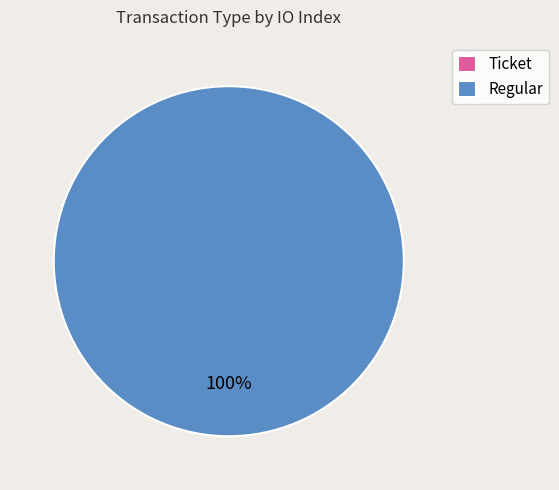

The Regular slice represents 92% of the pie. True or false?

False